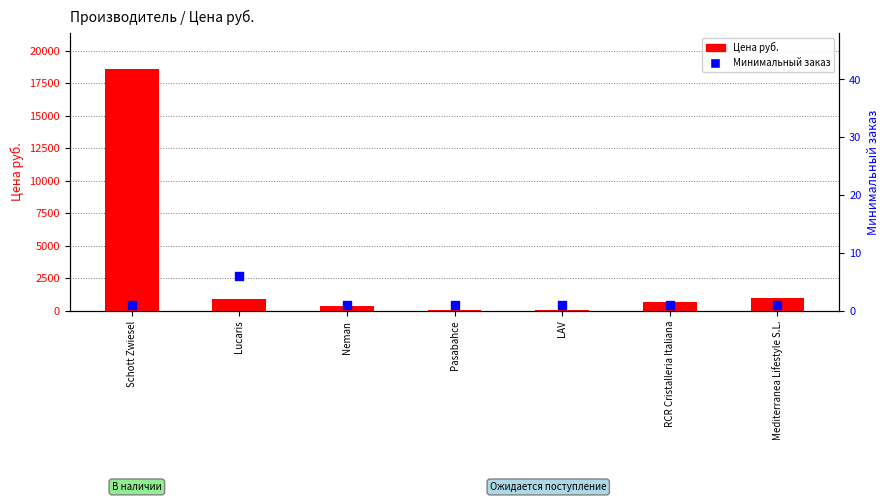

What is the total value across all series at Neman?

384